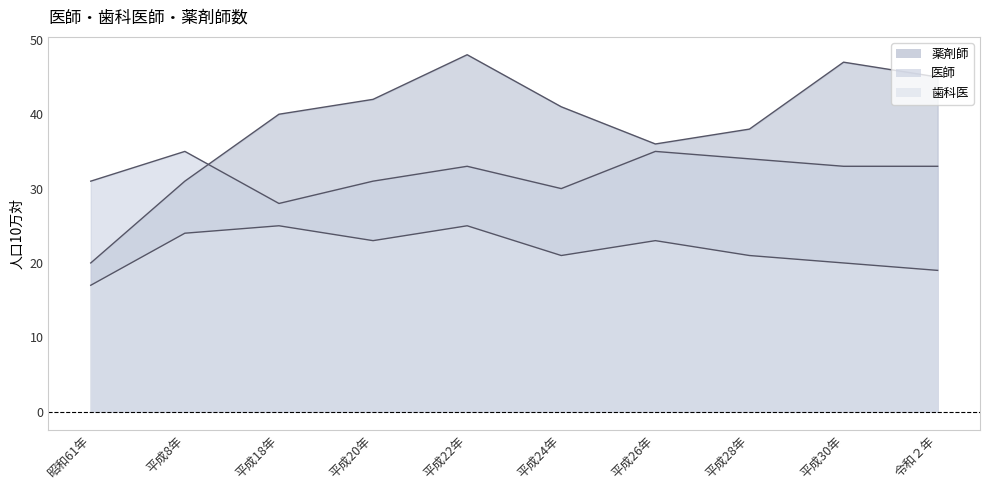

Which series has the widest spread of values?

薬剤師